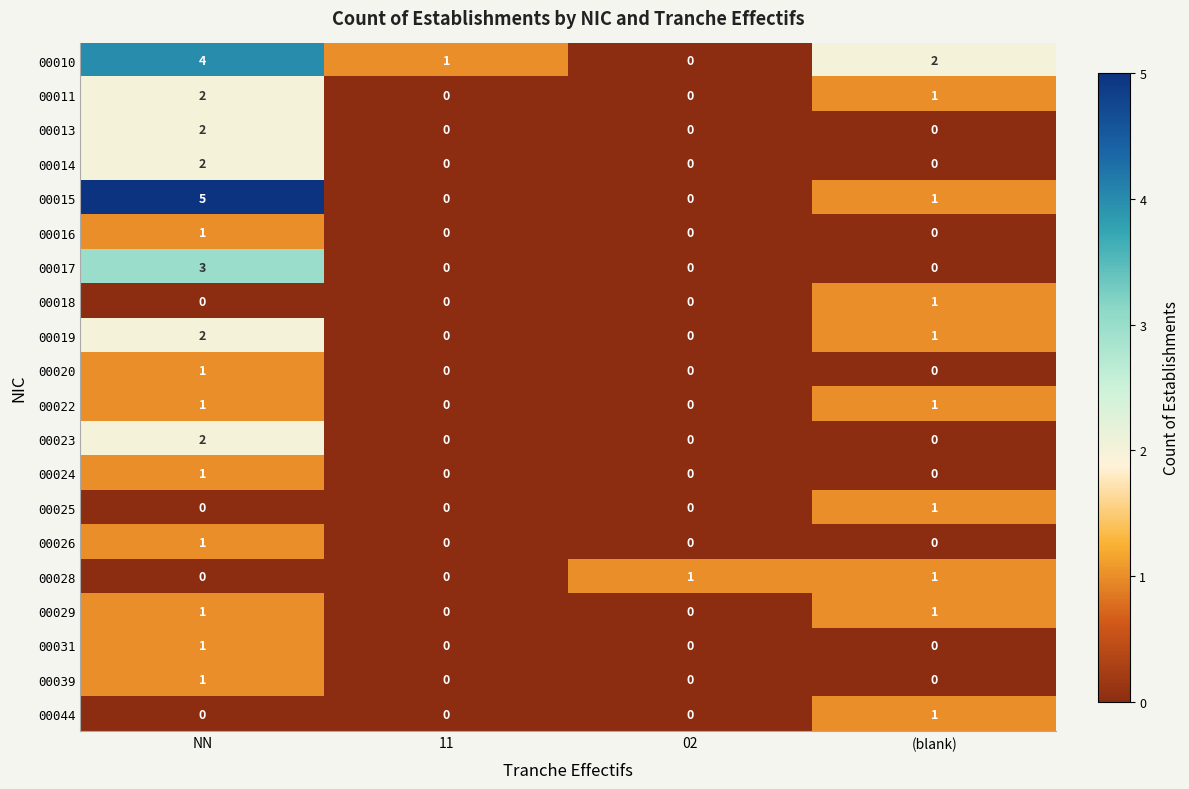

Which series changed the most between NN and 11?

00015